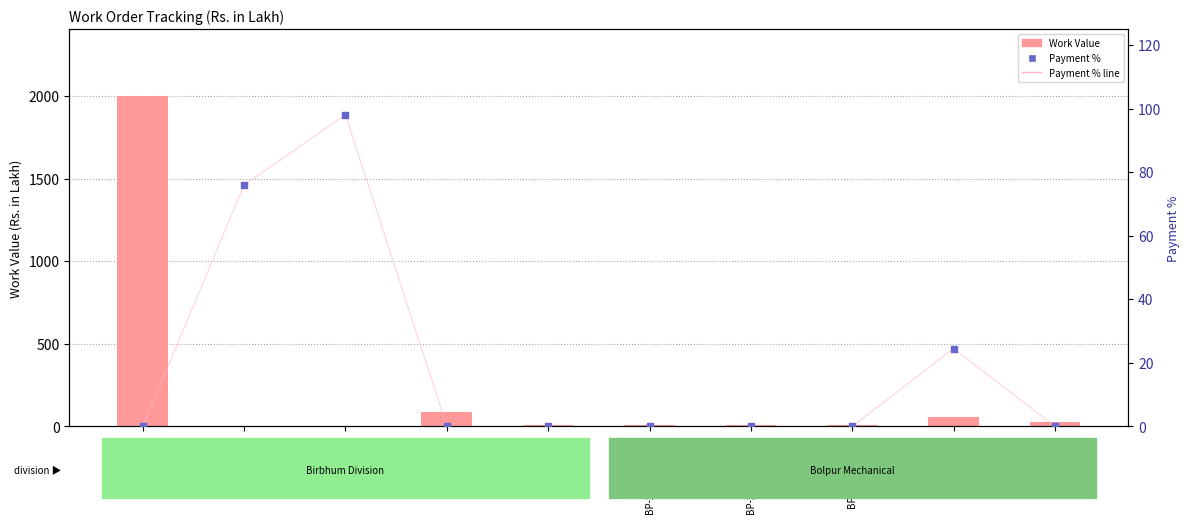

What is the total value across all series at 4142/BHM?

2003.8